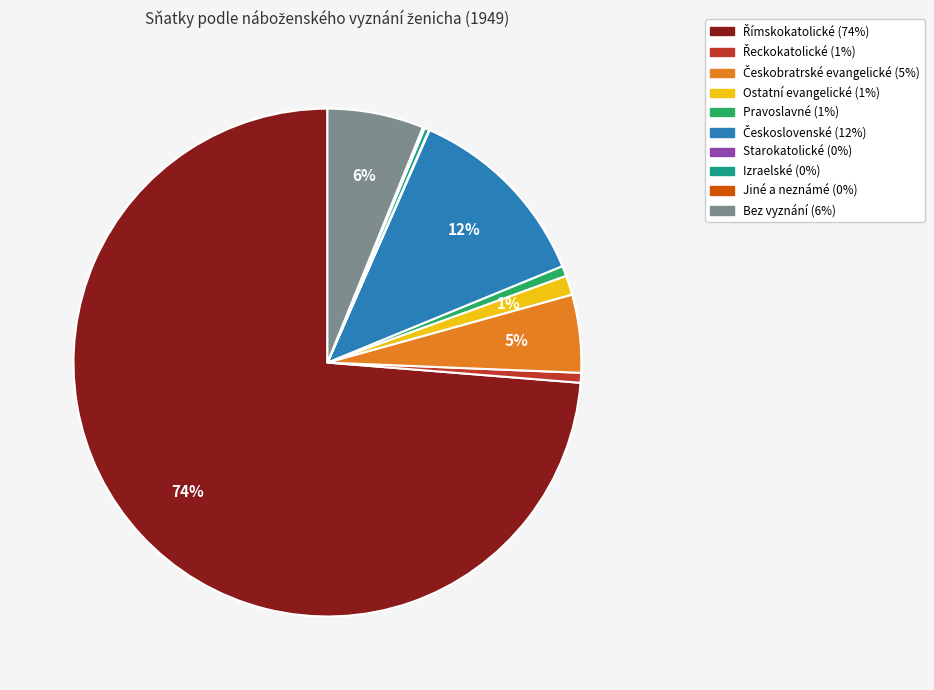

To the nearest percent, what percentage of the pie is Bez vyznání?

6%